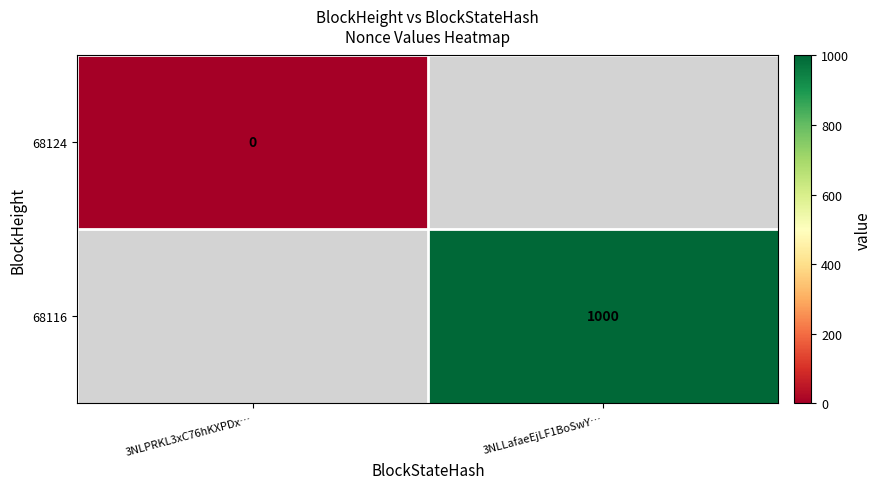

Is the value of 68124 at 3NLPRKL3xC76hKXPDx… greater than the value of 68116 at 3NLLafaeEjLF1BoSwY…?

No